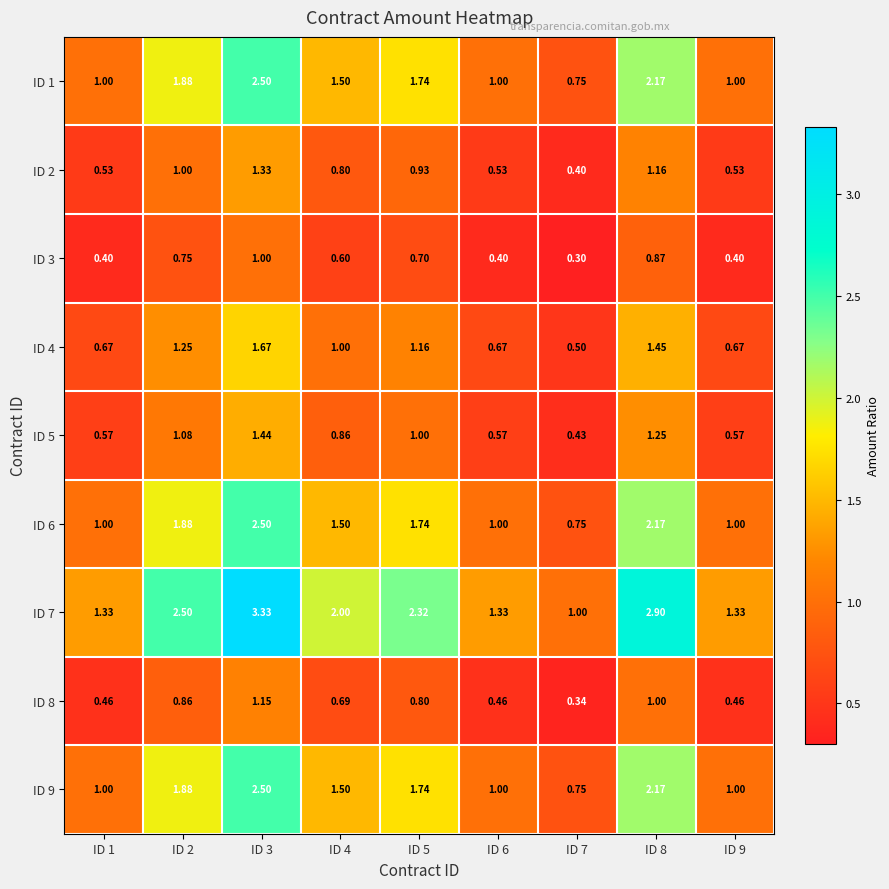

Is the value of ID 2 at ID 6 greater than the value of ID 6 at ID 4?

No